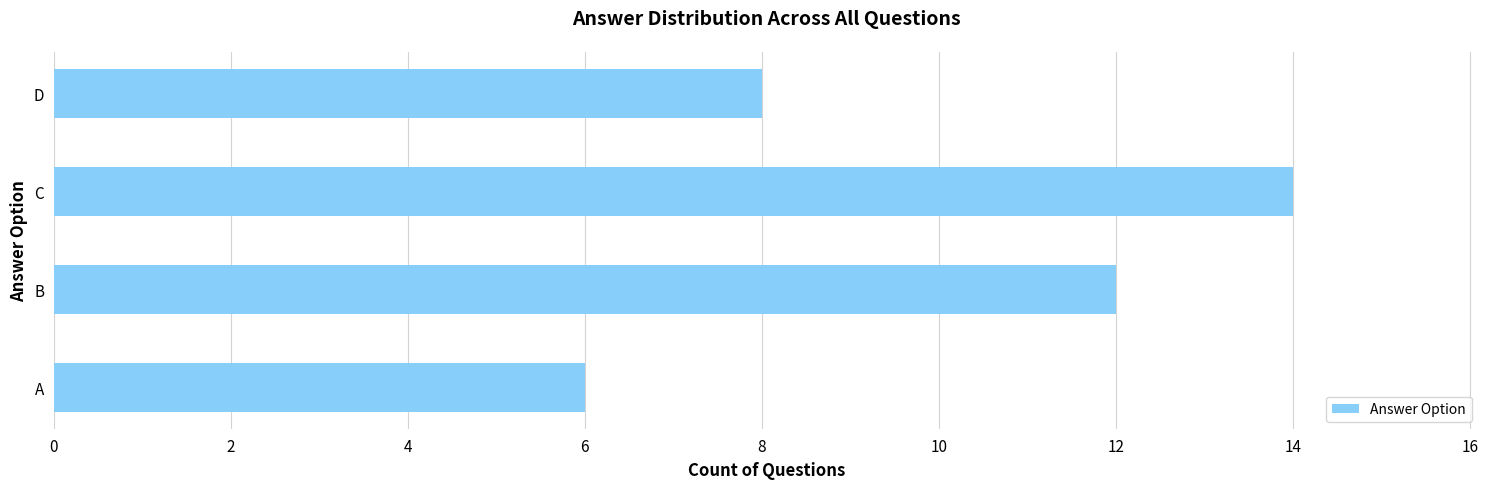

What is the approximate value at D?

8